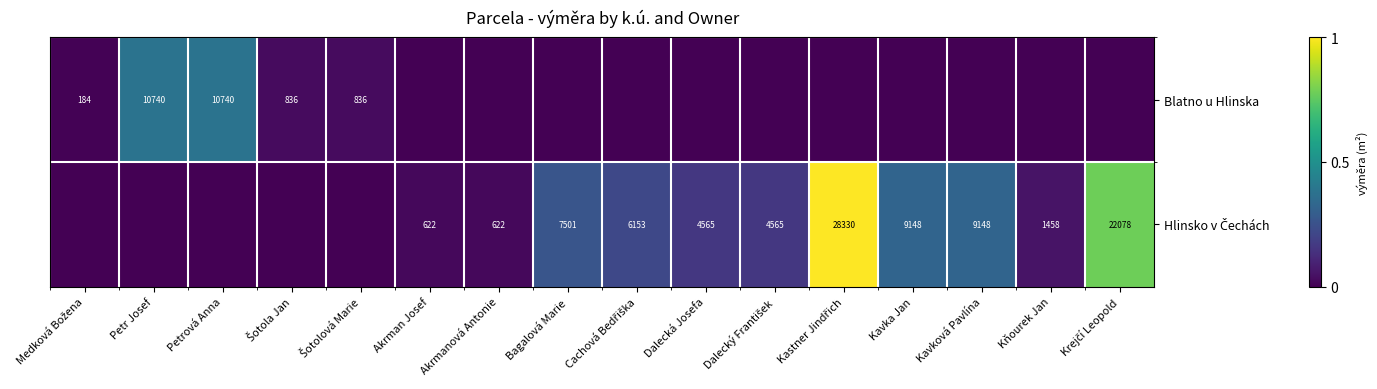

Is it true that Blatno u Hlinska equals 10740 at Petr Josef?

True